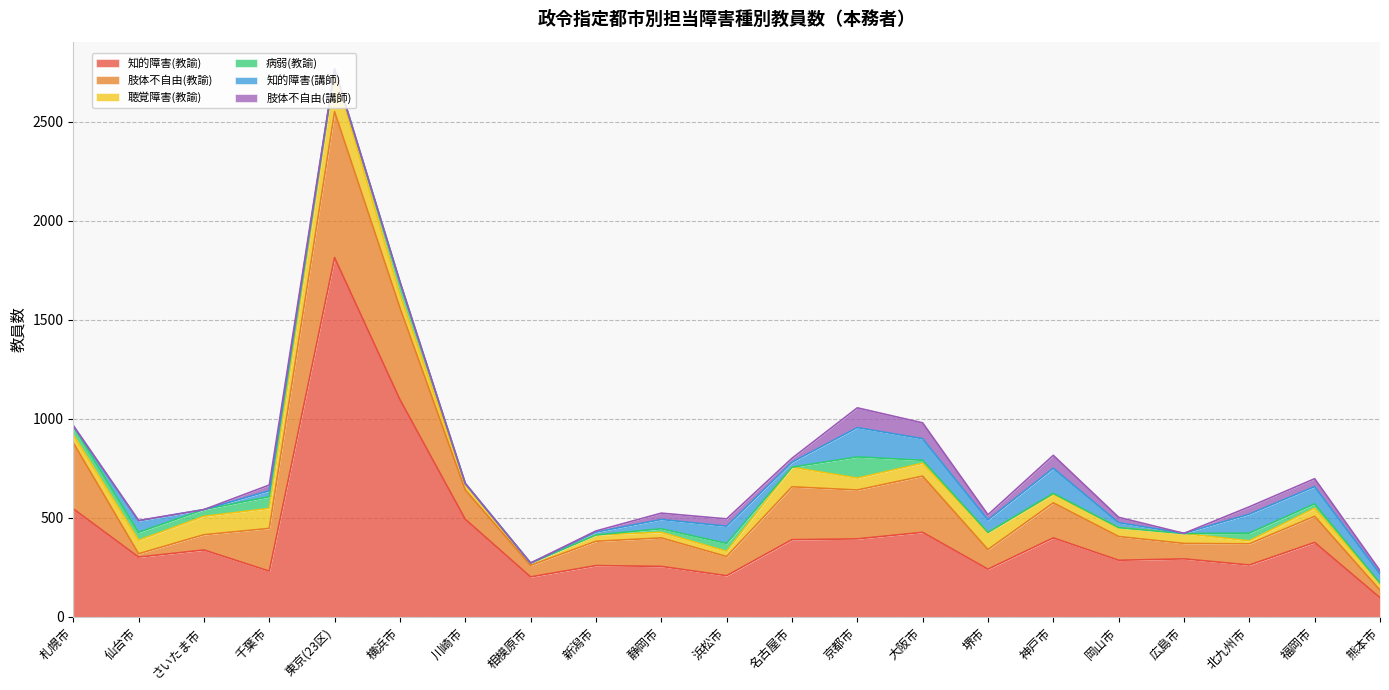

Reading left to right, what are all the values shown in this chart?

知的障害(教諭): 546	302	338	231	1815	1098	493	202	259	255	208	390	394	427	241	399	286	293	262	376	97
肢体不自由(教諭): 334	17	77	216	737	464	148	58	123	144	97	267	247	284	99	177	120	78	107	132	38
聴覚障害(教諭): 40	68	93	101	201	67	29	11	32	28	26	99	60	65	87	43	45	50	15	41	36
病弱(教諭): 44	40	34	59	11	62	3	0	0	18	40	0	107	15	0	5	0	0	39	22	0
知的障害(講師): 0	58	0	30	3	1	1	1	14	47	87	25	148	109	63	127	25	1	96	87	46
肢体不自由(講師): 3	2	0	29	0	0	0	0	6	32	37	20	100	80	26	65	27	0	37	40	17